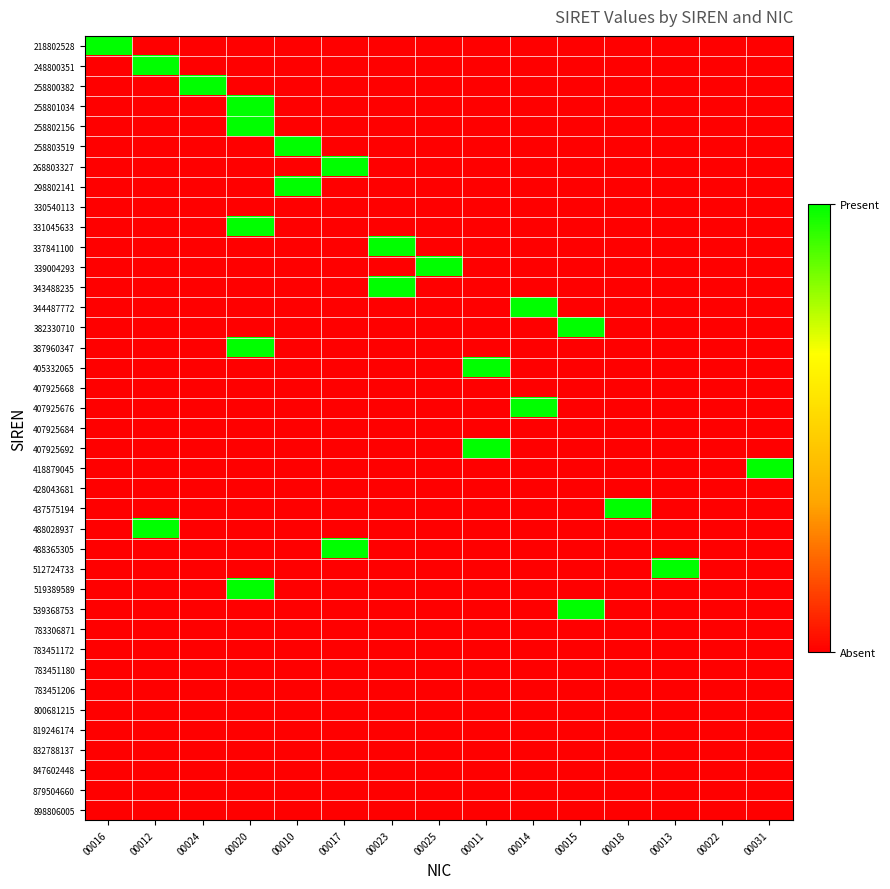

How many categories are shown in the chart?

15